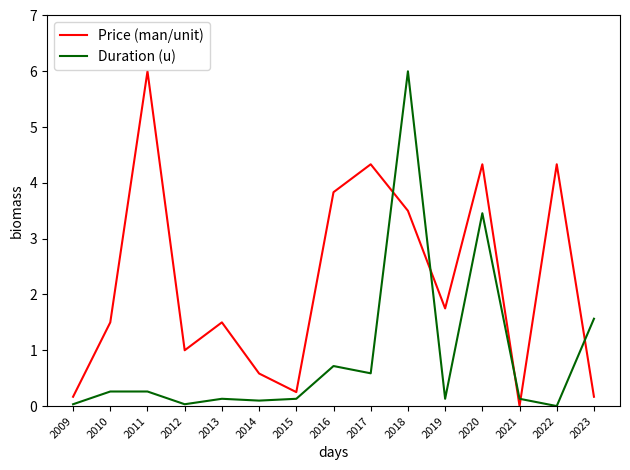

At how many categories does at least one series exceed 3?

6